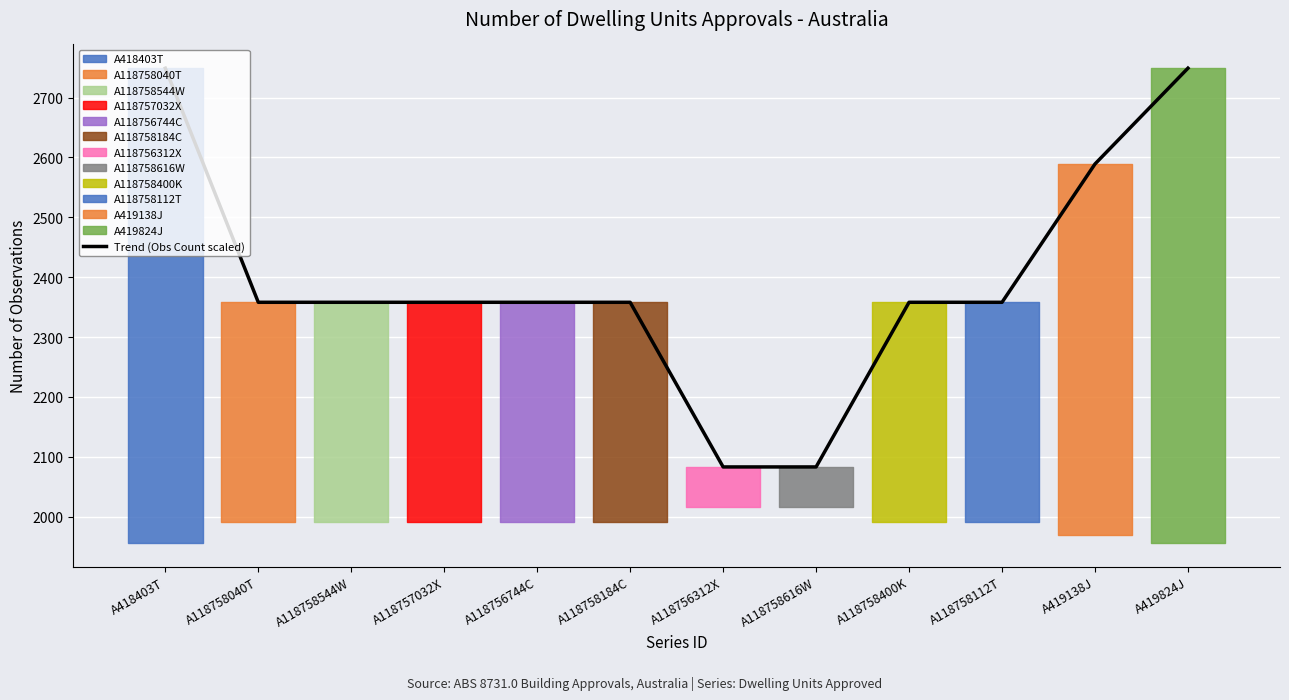

List the labels in order of value, largest first.

A418403T, A419824J, A419138J, A118758040T, A118758544W, A118757032X, A118756744C, A118758184C, A118758400K, A118758112T, A118756312X, A118758616W